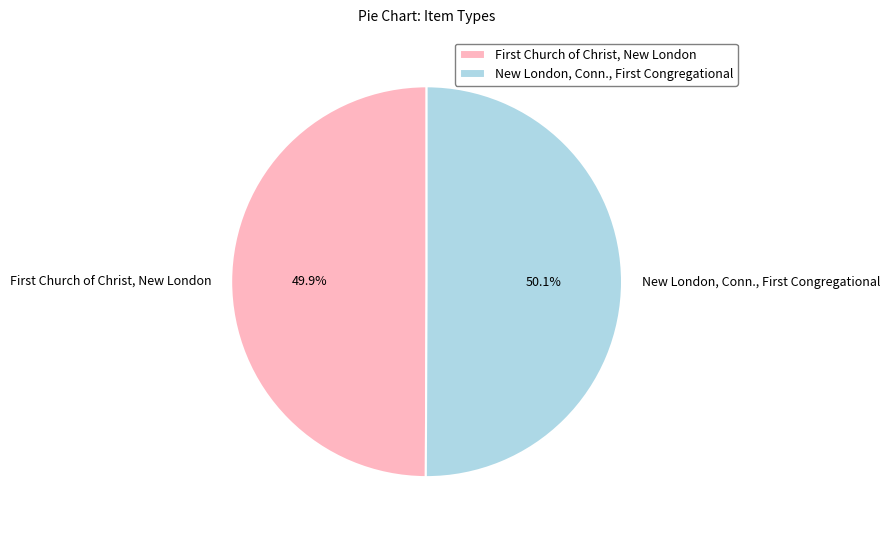

Is there any slice that represents more than half of the pie?

Yes